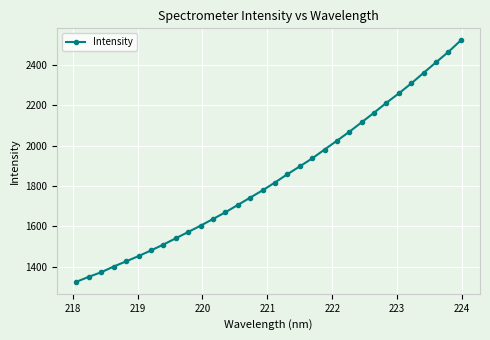

How many data points are above 1816?

16